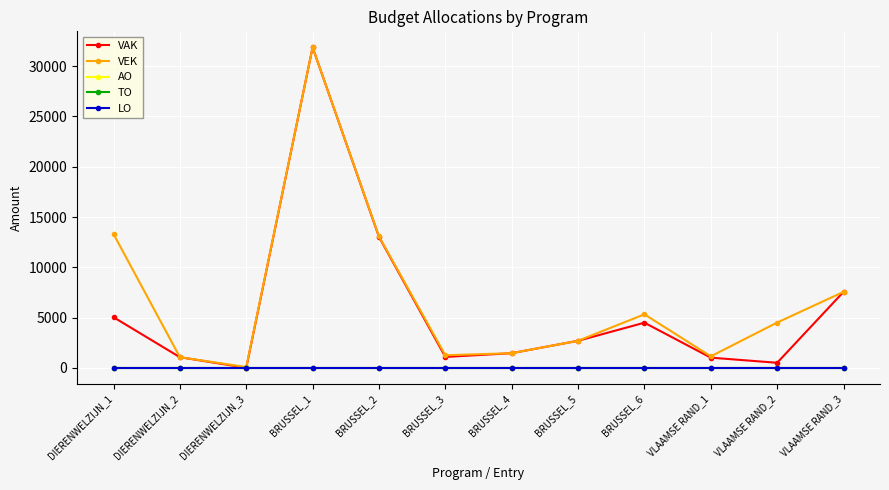

Is this an area chart (filled region under the line)?

No